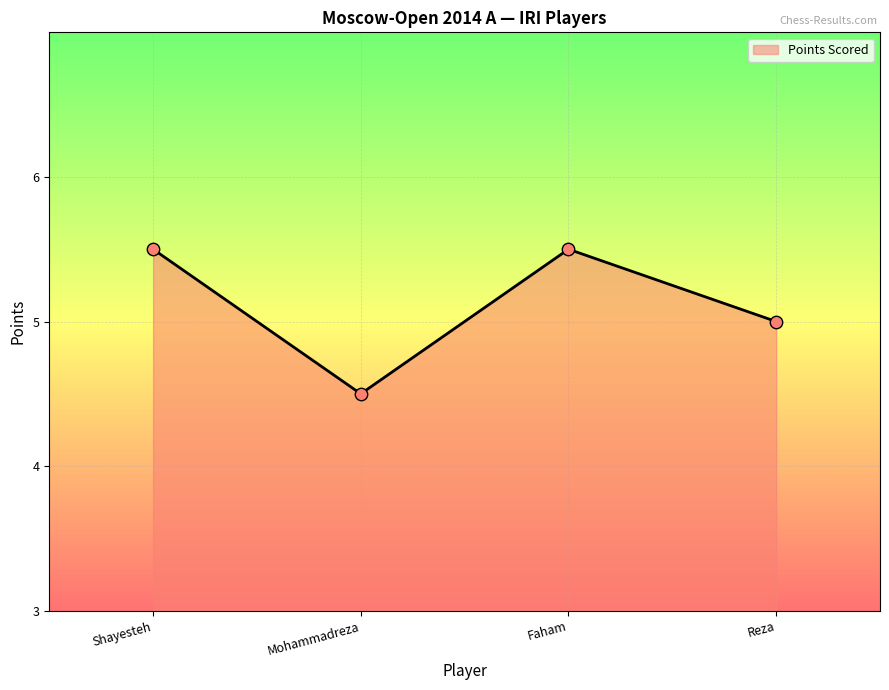

What is the change in value from Mohammadreza to Reza?

+0.5